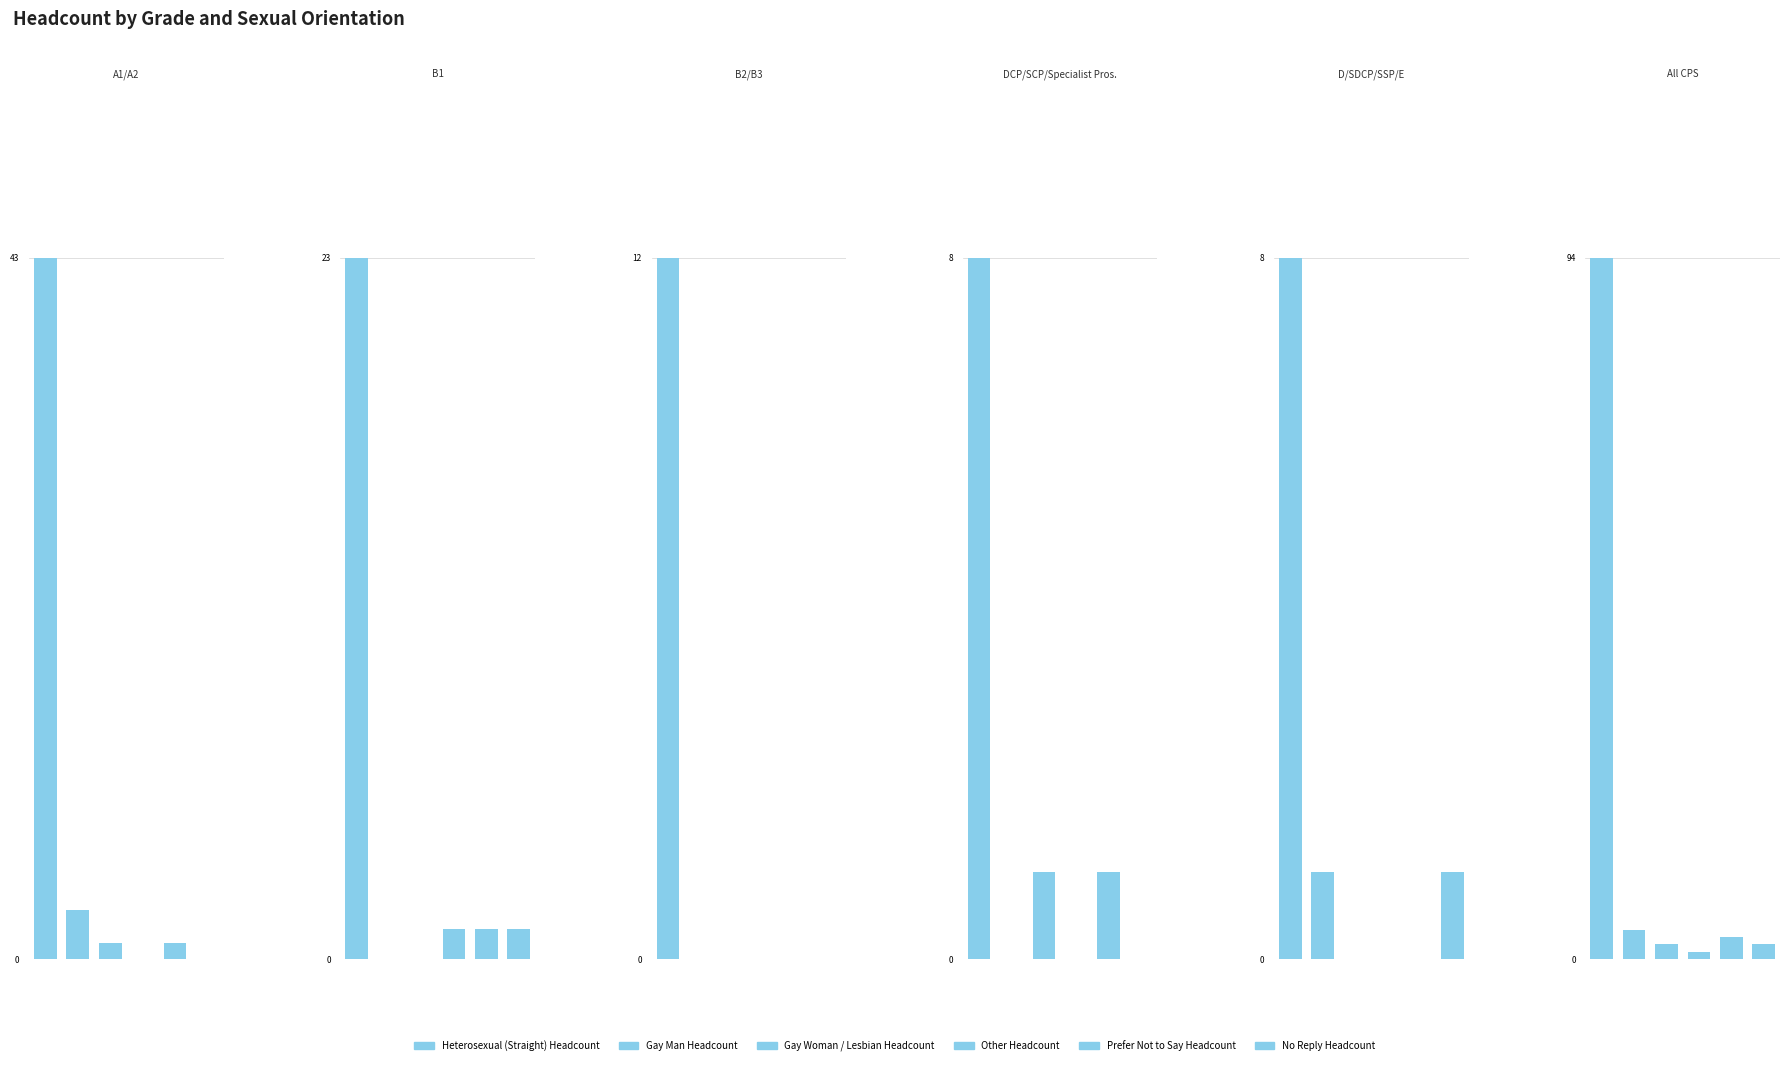

How many series are shown in this chart?

6